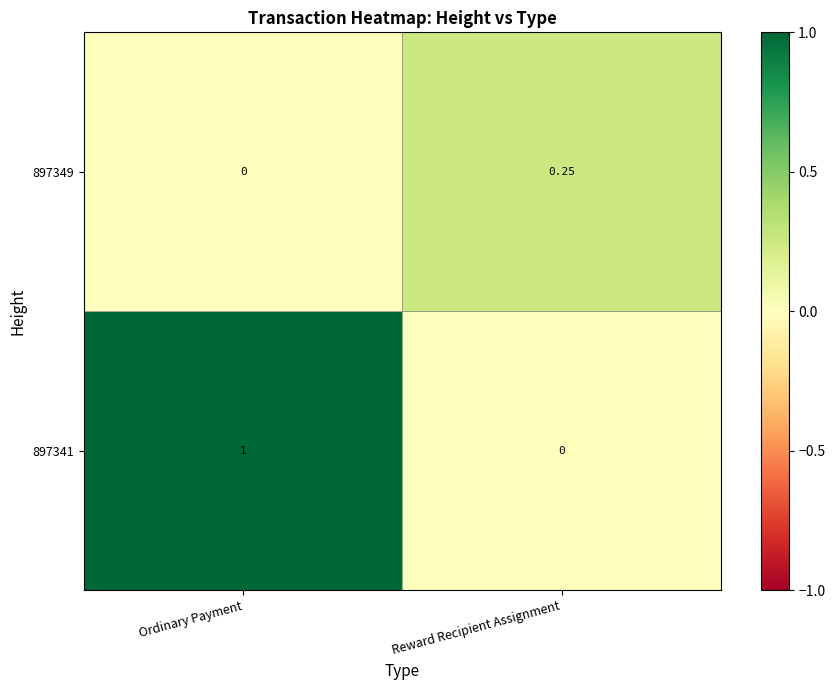

Which category has the highest value across all series?

Ordinary Payment